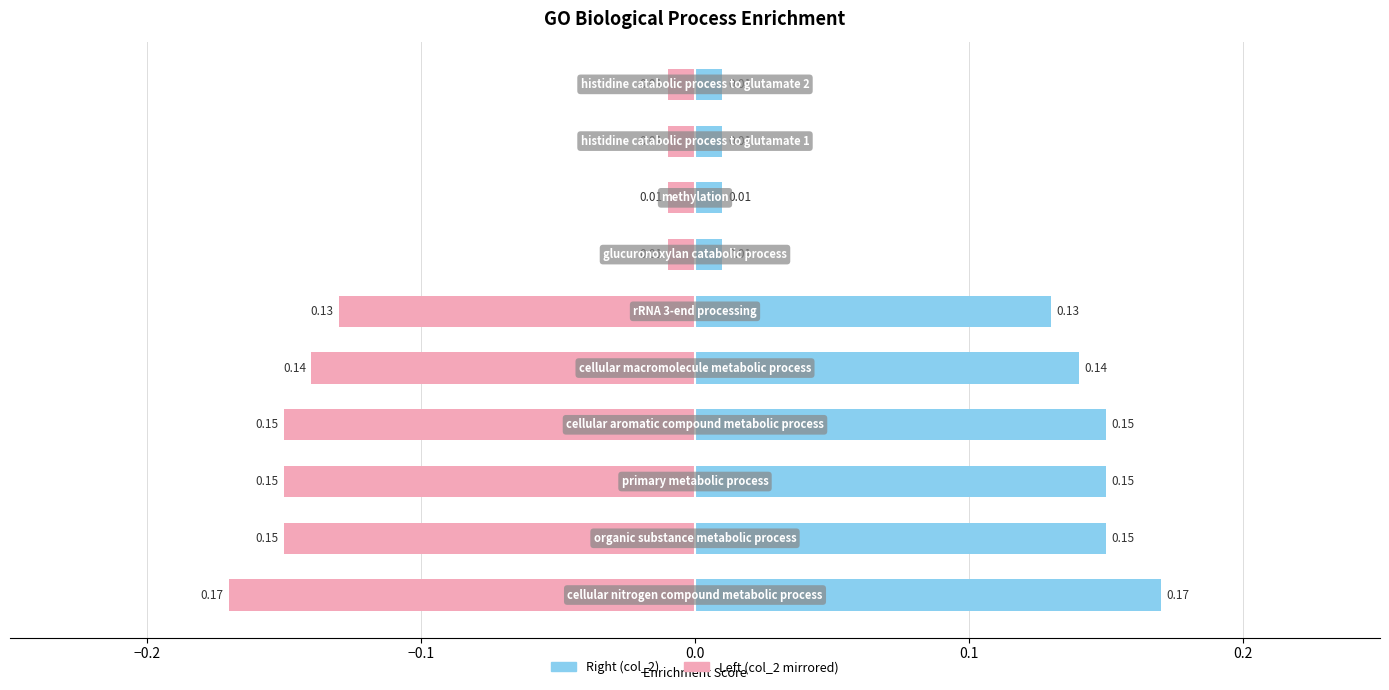

Is it true that col_2 (right) equals 0.0 at 8?

False